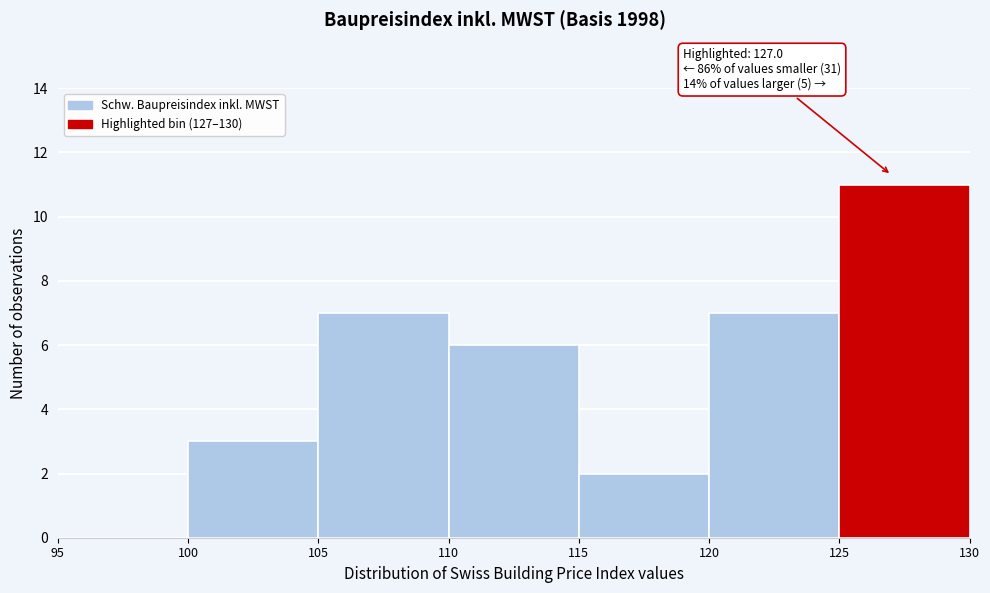

Over which range of the x-axis is the bar tallest?

125 to 130